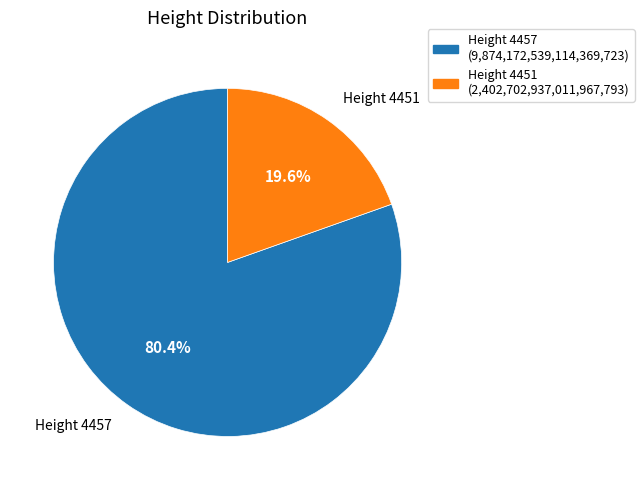

Is there a majority slice in this chart?

Yes